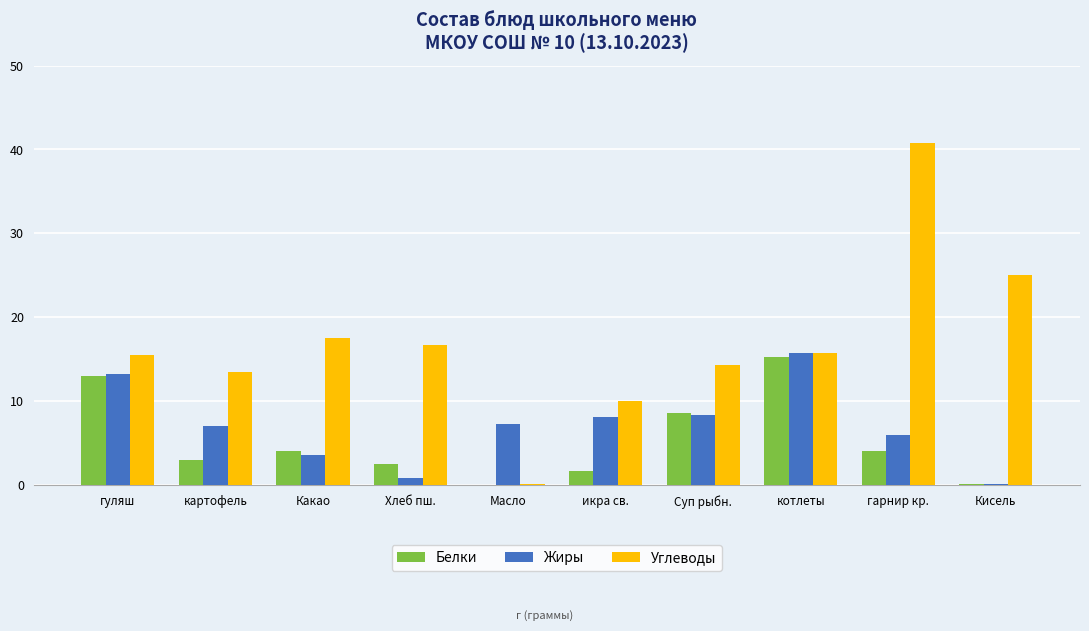

Is the value of Жиры at гарнир кр. greater than the value of Углеводы at икра св.?

No